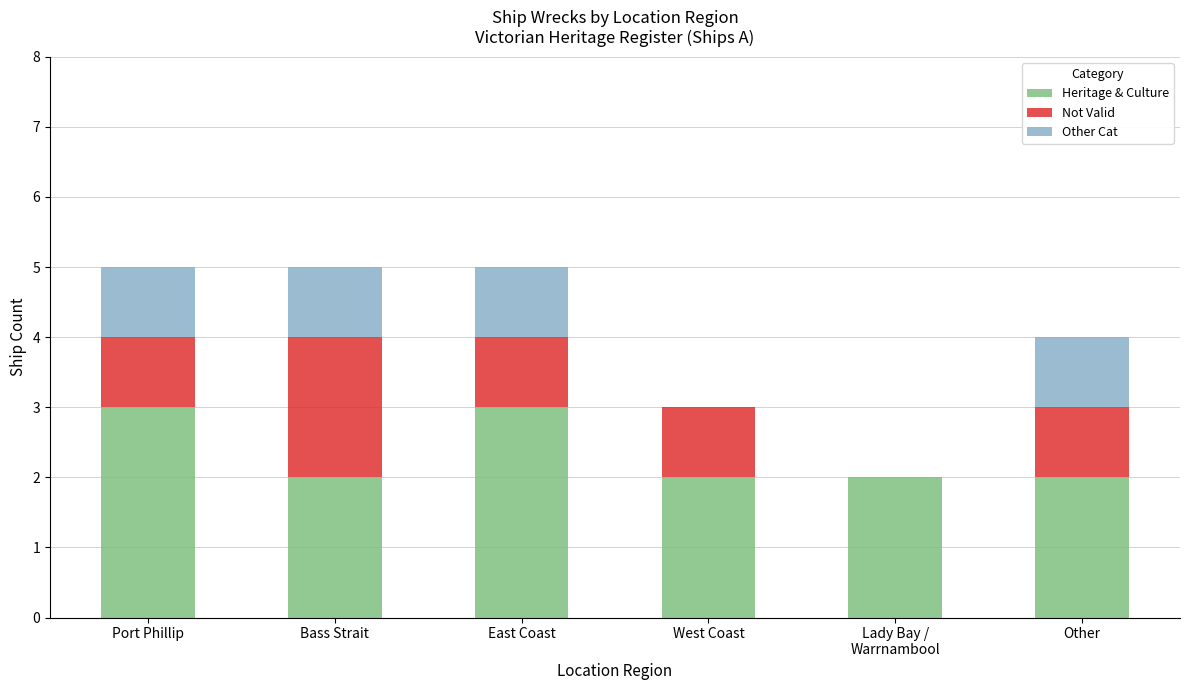

The value of Heritage & Culture at Other is 1. True or false?

False